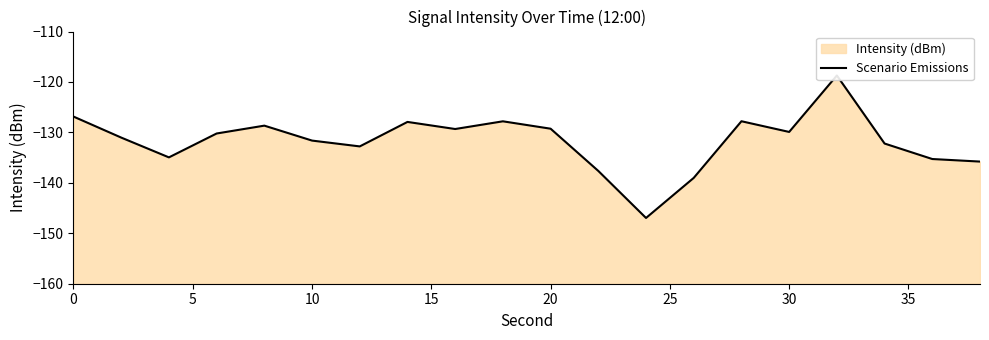

How many lines are shown in the chart?

1